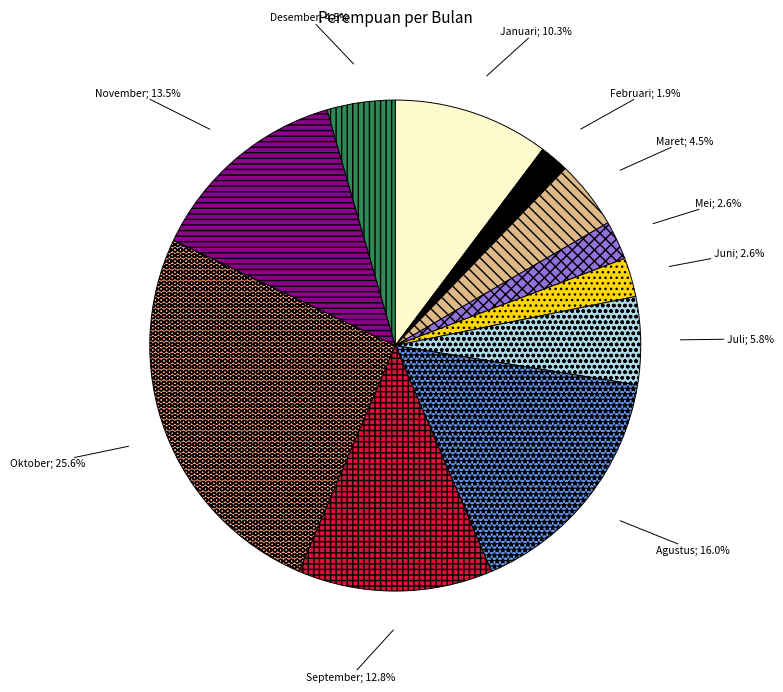

How many segments does this pie chart have?

11